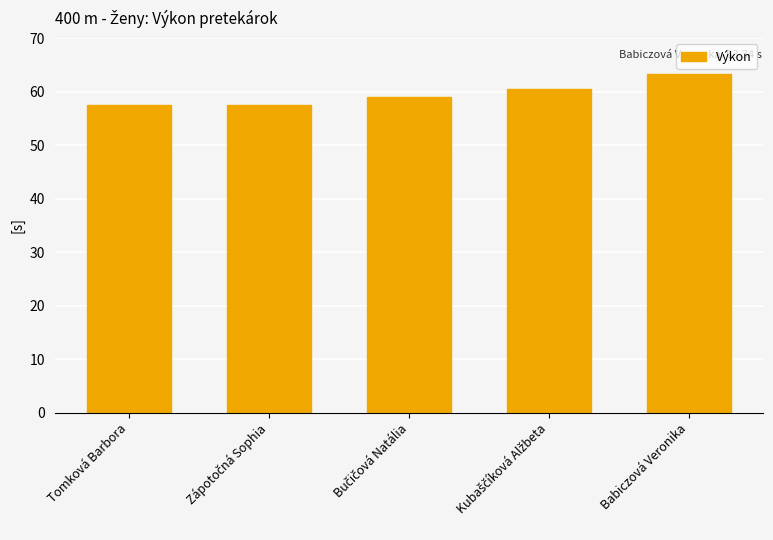

Read the value at Babiczová Veronika.

63.3